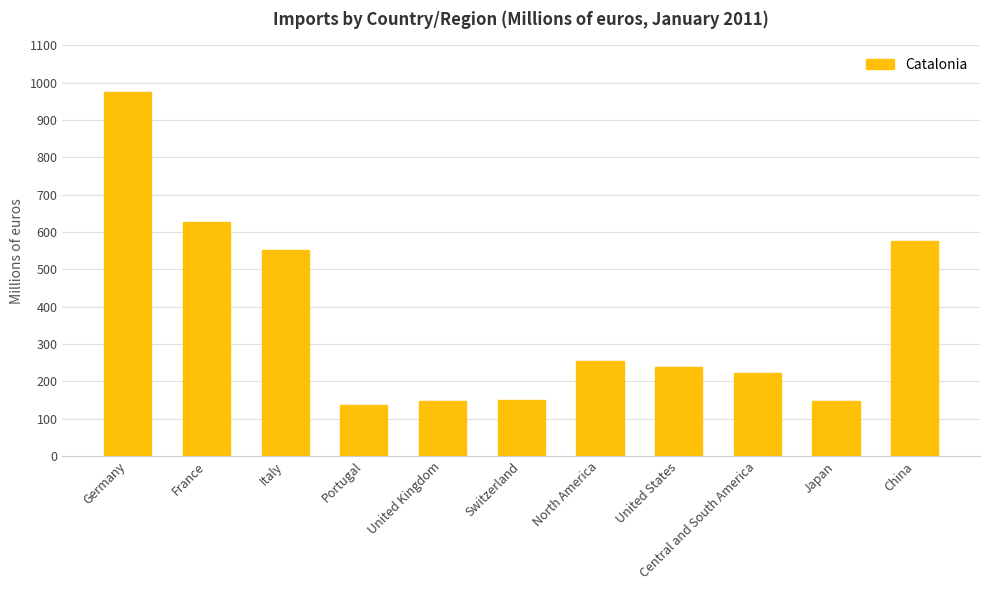

What is the value of the 5th bar from the left?

146.3